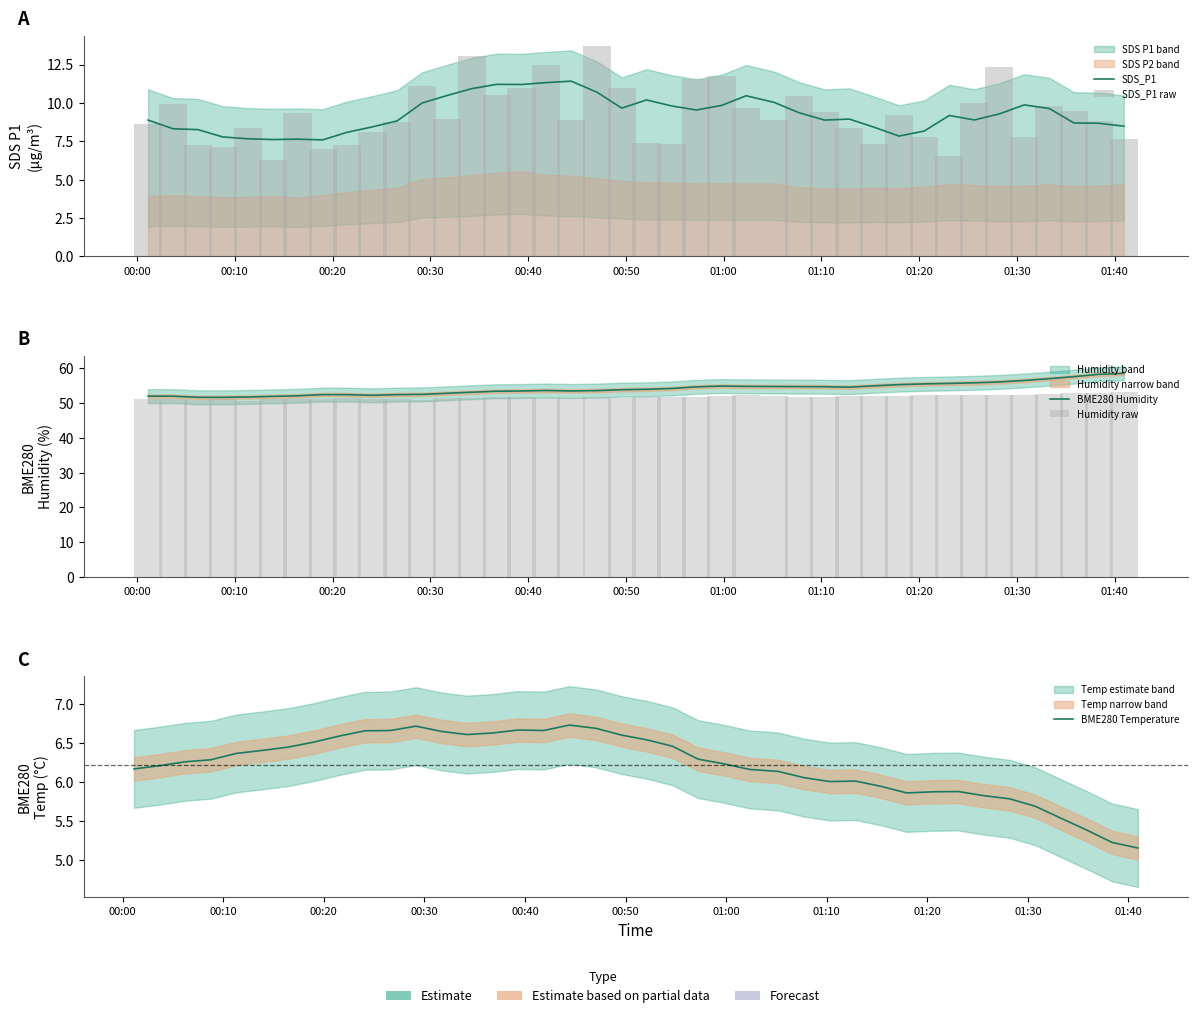

What are all the series names shown in the legend?

SDS_P1, SDS_P1 raw, BME280 Humidity, Humidity raw, BME280 Temperature